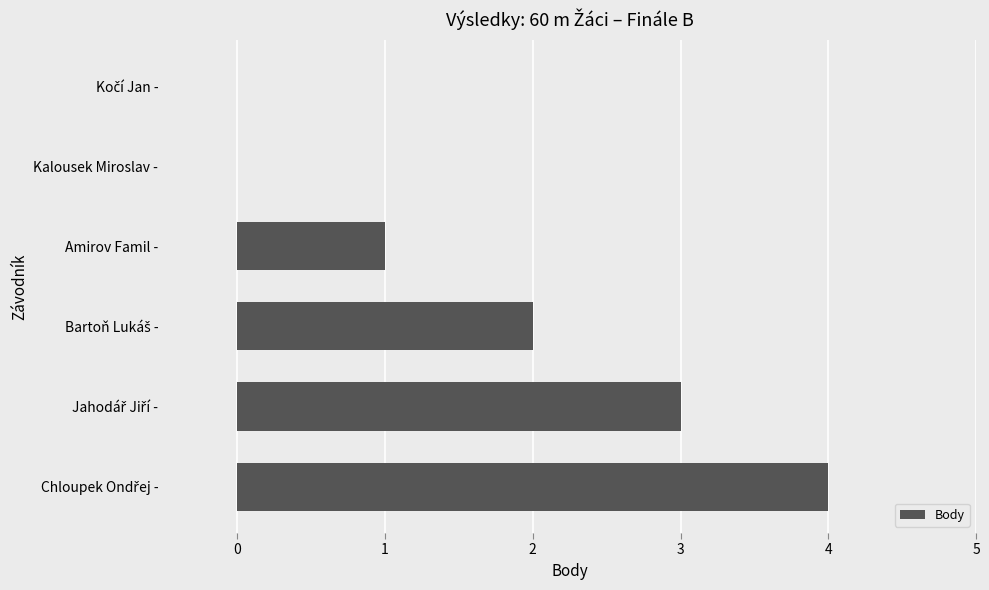

What is the maximum value shown in the chart?

4